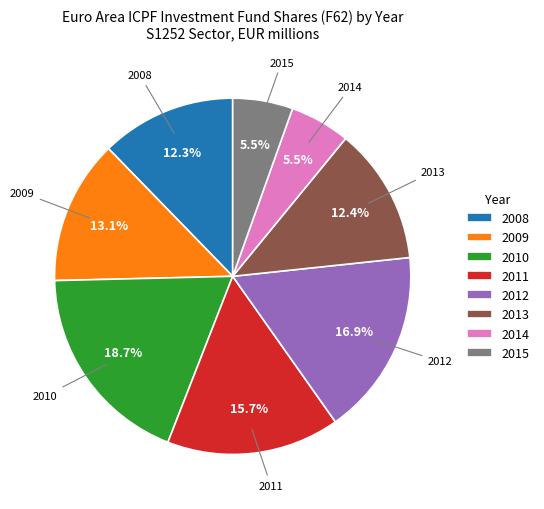

What is the ratio of the value at 2014 to the value at 2009?

0.4